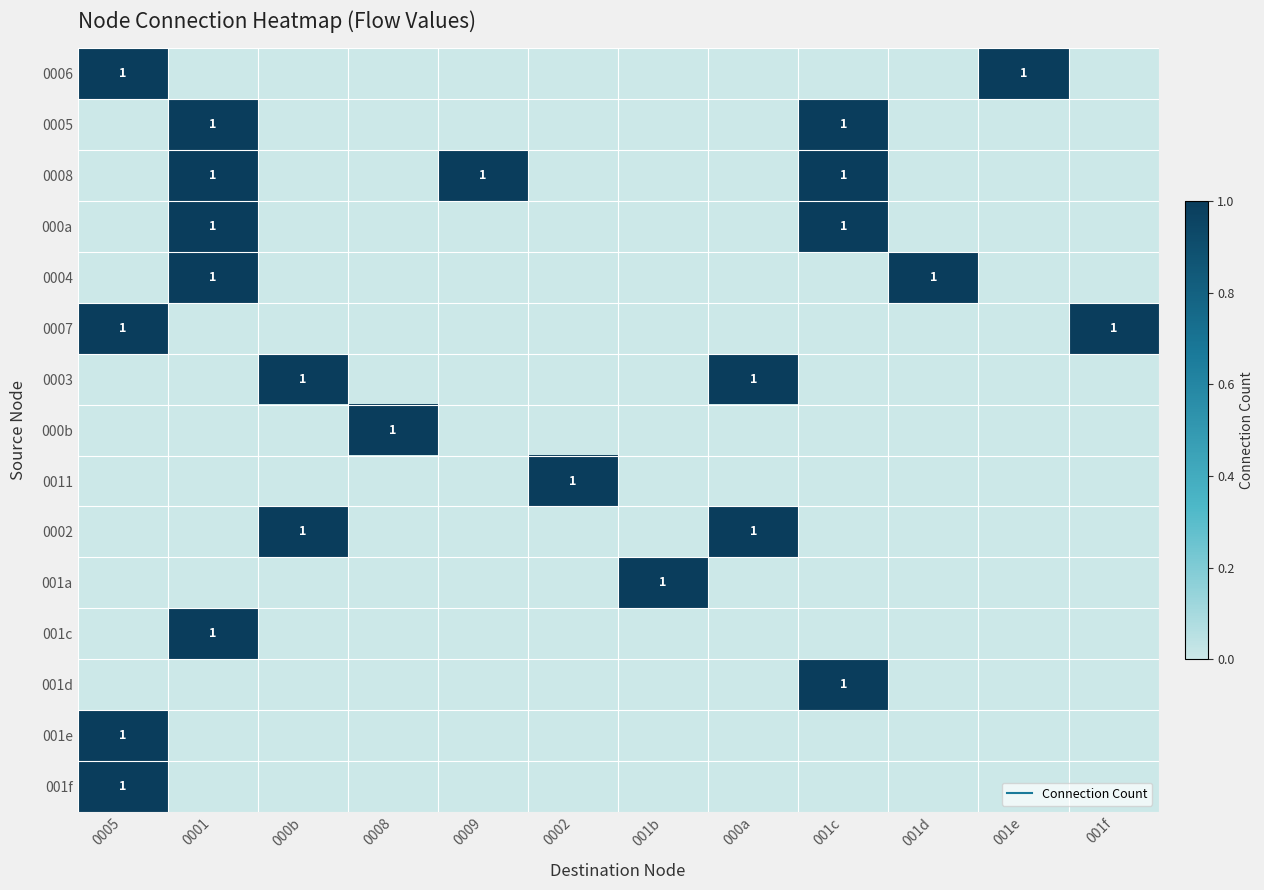

Between 000b and 0001, which is larger?

000b